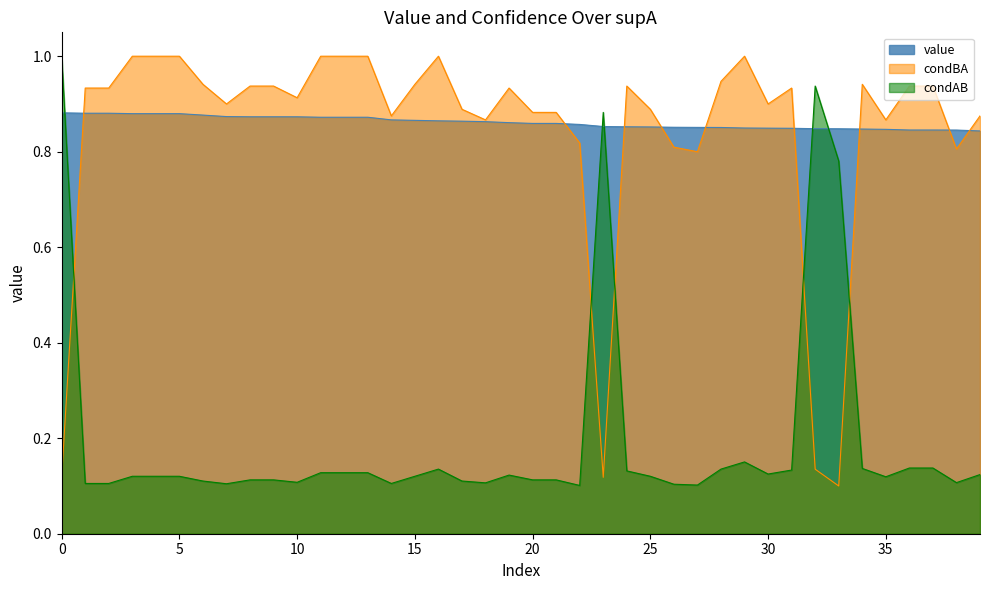

What is the average value of the value series?

0.9